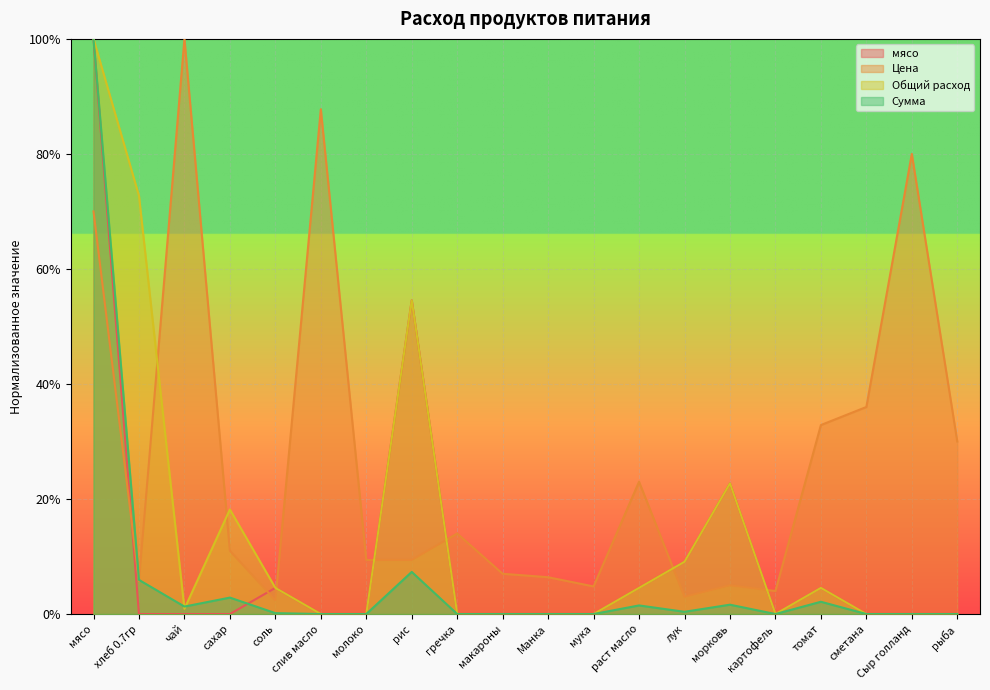

Count the number of categories in the chart.

20